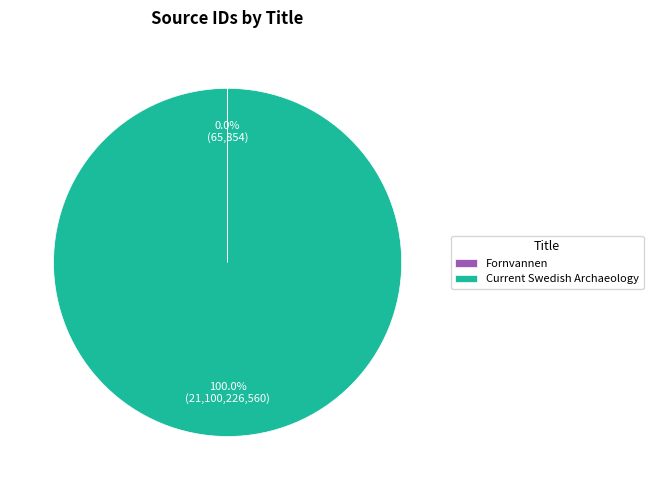

Which category has the biggest portion of the pie?

Current Swedish Archaeology